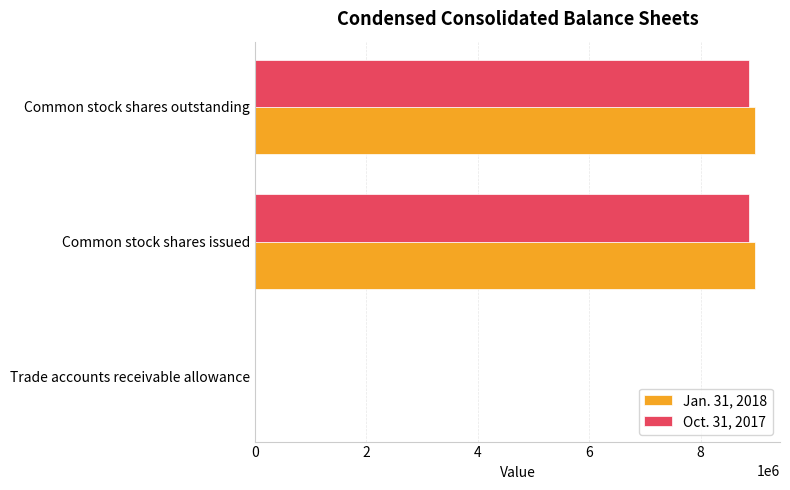

What is the maximum value for Jan. 31, 2018?

8974297